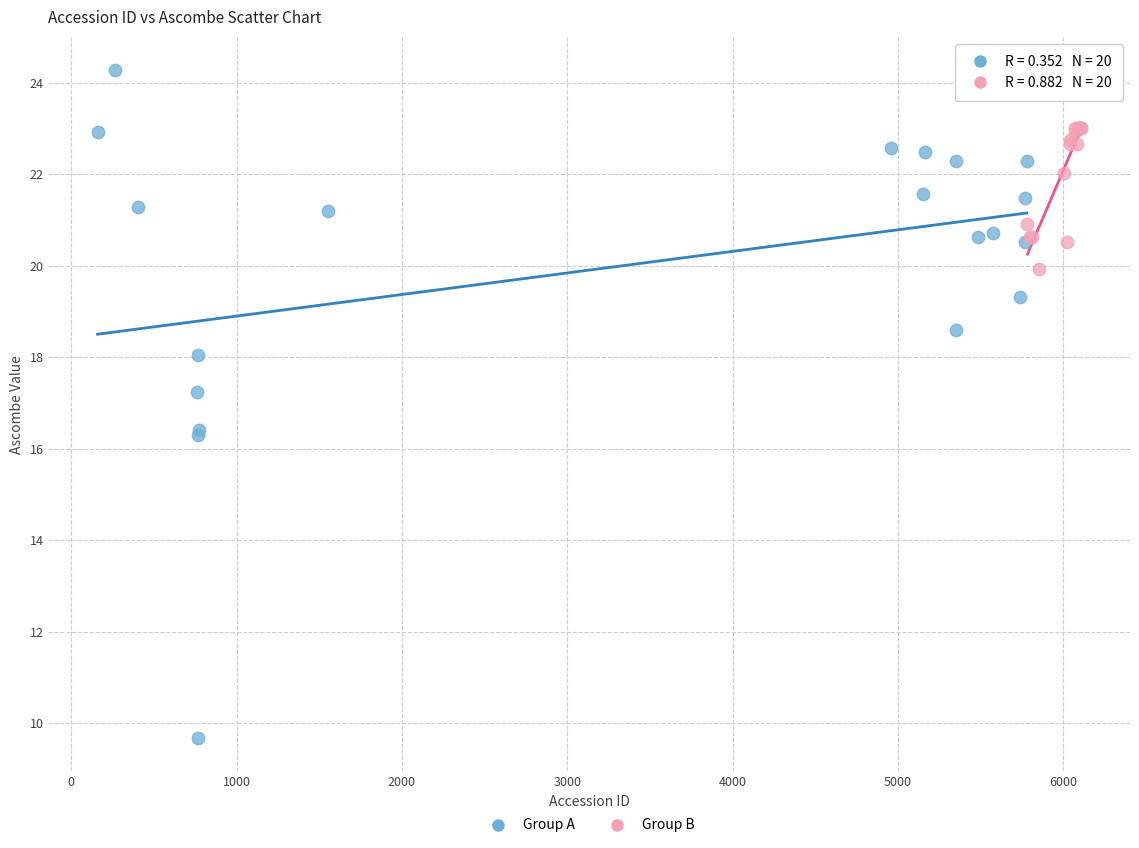

Which series reaches the minimum Y coordinate?

Group A